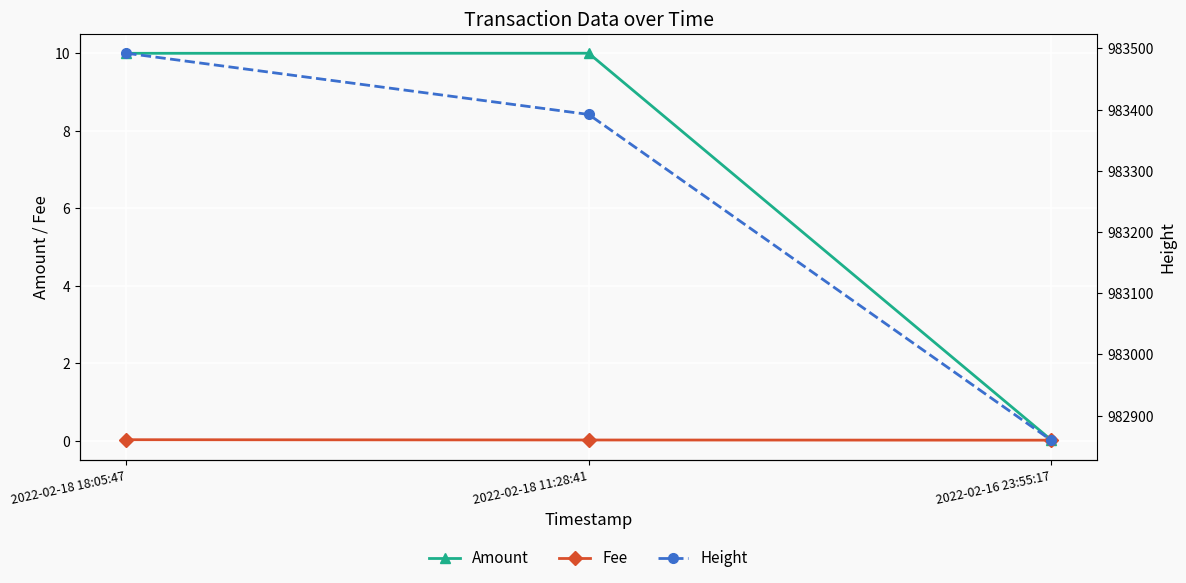

What position from the right is 2022-02-18 11:28:41?

2